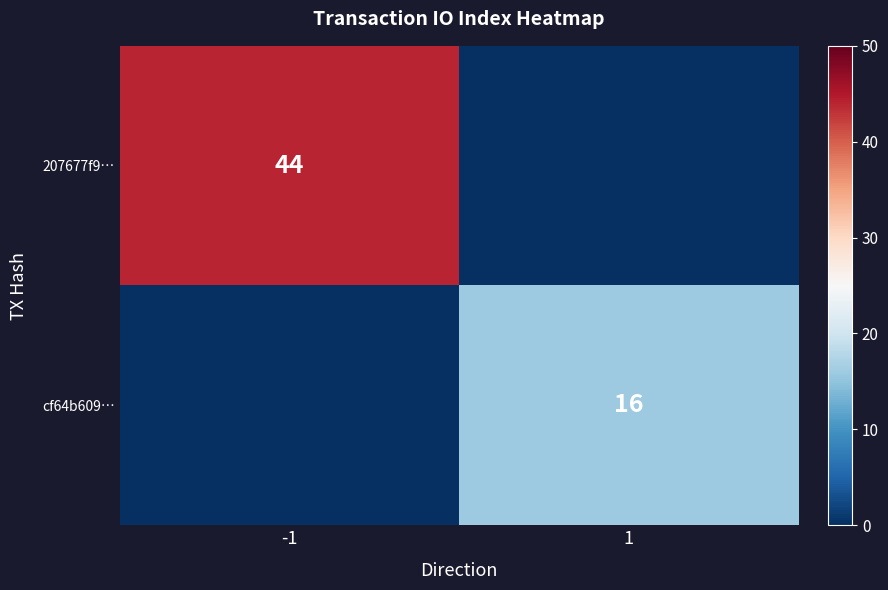

What is the sum of the 207677f9… values at 1 and -1?

44